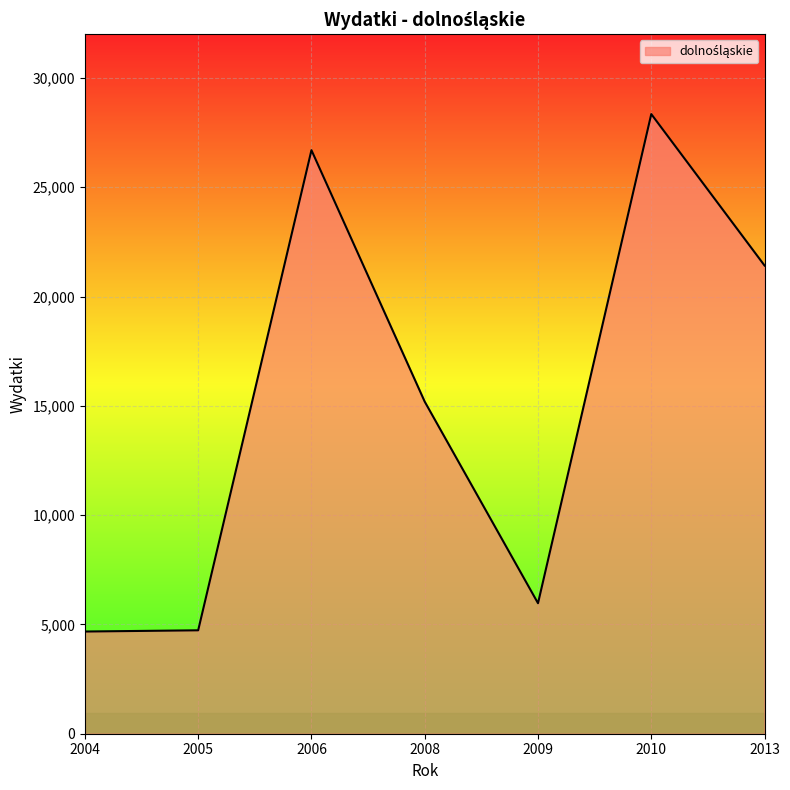

What is the greatest value displayed?

28347.0